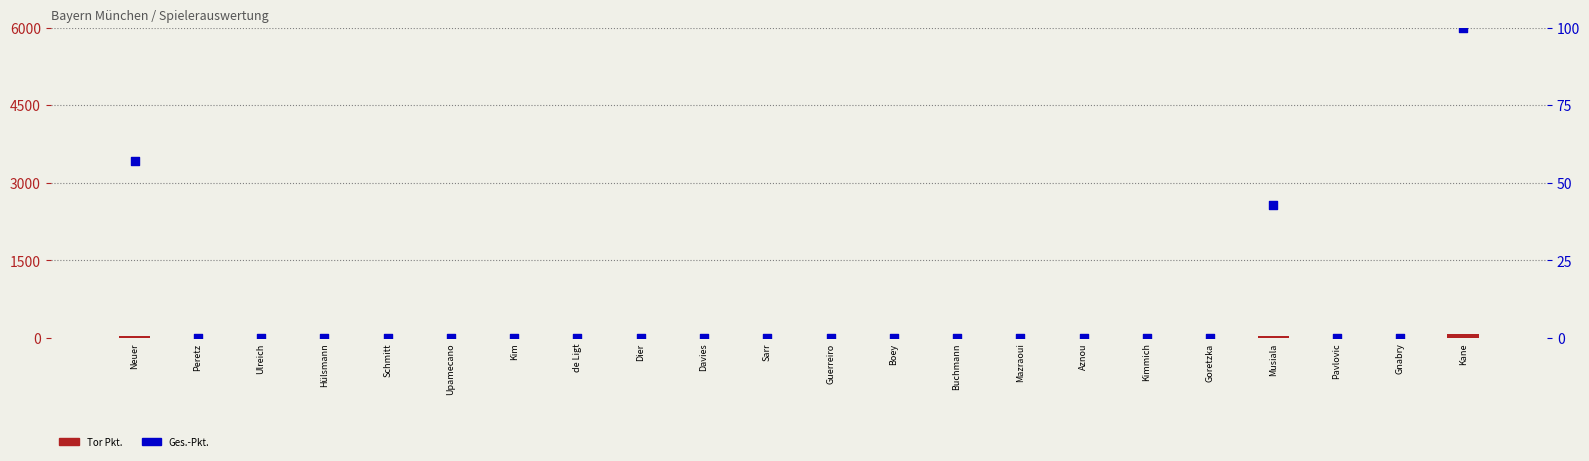

Which series has the largest total across all categories?

Ges.-Pkt.